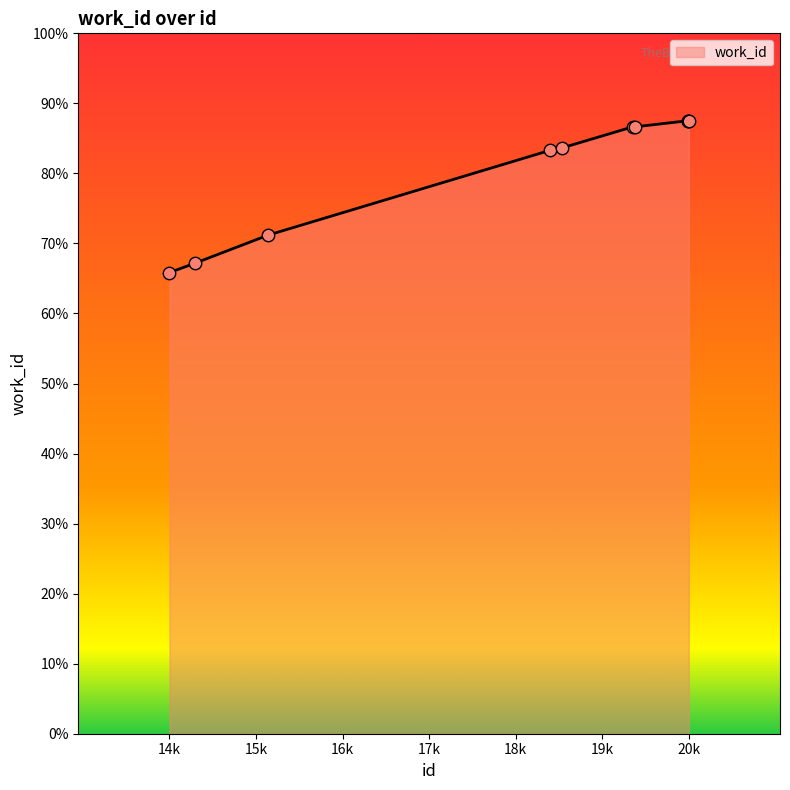

Does the chart have visible grid lines?

No